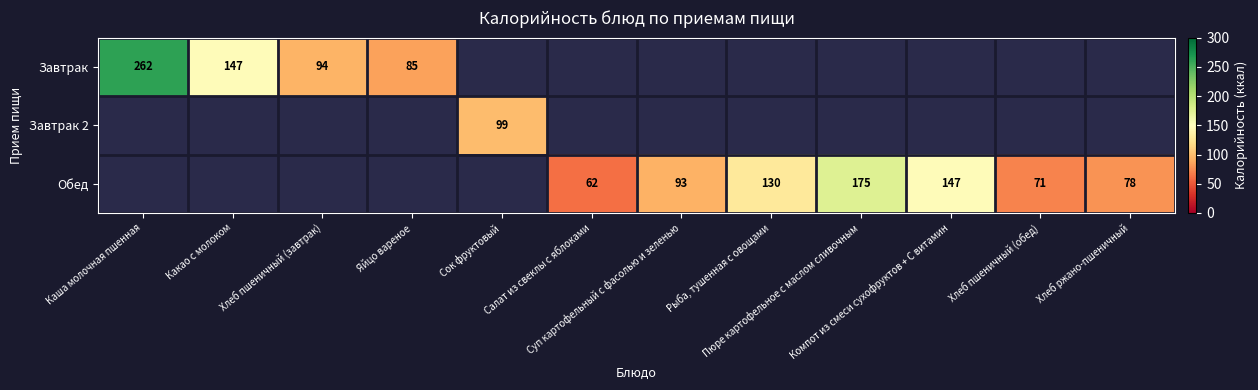

At which category does the chart reach its minimum across all series?

Салат из свеклы с яблоками